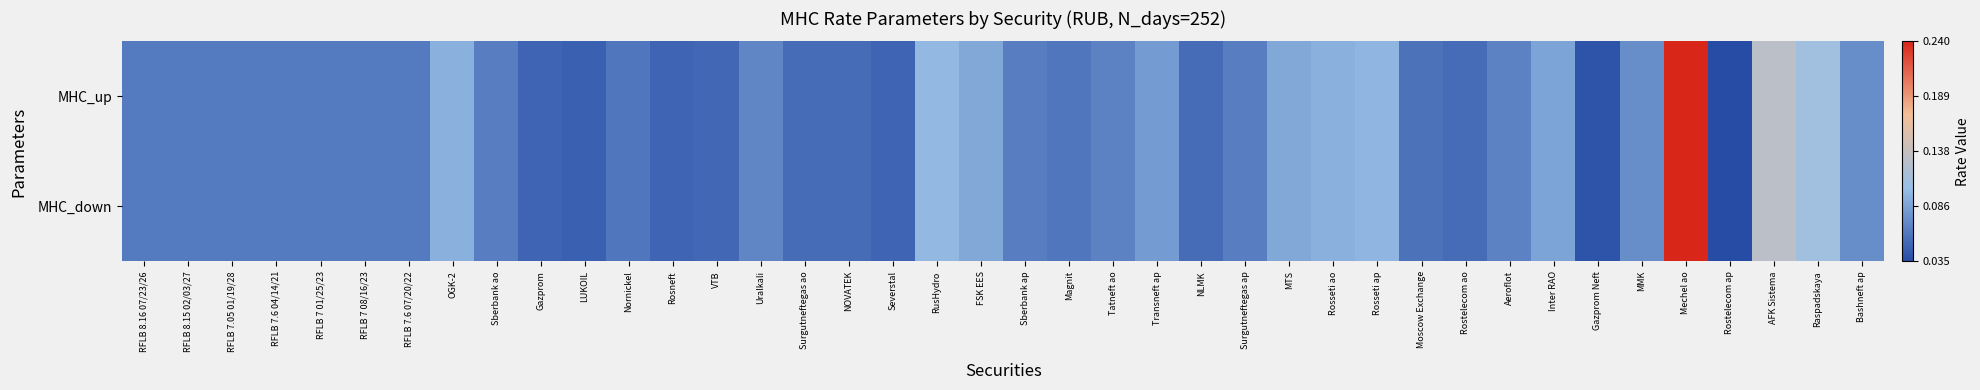

Reading left to right, transcribe all the data shown in this chart.

MHC_up: RFLB 8.16 07/23/26=0.1	RFLB 8.15 02/03/27=0.1	RFLB 7.05 01/19/28=0.1	RFLB 7.6 04/14/21=0.1	RFLB 7 01/25/23=0.1	RFLB 7 08/16/23=0.1	RFLB 7.6 07/20/22=0.1	OGK-2=0.3	Sberbank ao=0.1	Gazprom=0.1	LUKOIL=0.1	Nornickel=0.1	Rosneft=0.1	VTB=0.1	Uralkali=0.2	Surgutneftegas ao=0.1	NOVATEK=0.1	Severstal=0.1	RusHydro=0.3	FSK EES=0.3	Sberbank ap=0.1	Magnit=0.1	Tatneft ao=0.2	Transneft ap=0.2	NLMK=0.1	Surgutneftegas ap=0.1	MTS=0.3	Rosseti ao=0.3	Rosseti ap=0.3	Moscow Exchange=0.1	Rostelecom ao=0.1	Aeroflot=0.2	Inter RAO=0.3	Gazprom Neft=0.0	MMK=0.2	Mechel ao=1.0	Rostelecom ap=0.0	AFK Sistema=0.5	Raspadskaya=0.4	Bashneft ap=0.2
MHC_down: RFLB 8.16 07/23/26=0.1	RFLB 8.15 02/03/27=0.1	RFLB 7.05 01/19/28=0.1	RFLB 7.6 04/14/21=0.1	RFLB 7 01/25/23=0.1	RFLB 7 08/16/23=0.1	RFLB 7.6 07/20/22=0.1	OGK-2=0.3	Sberbank ao=0.1	Gazprom=0.1	LUKOIL=0.1	Nornickel=0.1	Rosneft=0.1	VTB=0.1	Uralkali=0.2	Surgutneftegas ao=0.1	NOVATEK=0.1	Severstal=0.1	RusHydro=0.3	FSK EES=0.3	Sberbank ap=0.1	Magnit=0.1	Tatneft ao=0.2	Transneft ap=0.2	NLMK=0.1	Surgutneftegas ap=0.1	MTS=0.3	Rosseti ao=0.3	Rosseti ap=0.3	Moscow Exchange=0.1	Rostelecom ao=0.1	Aeroflot=0.2	Inter RAO=0.3	Gazprom Neft=0.0	MMK=0.2	Mechel ao=1.0	Rostelecom ap=0.0	AFK Sistema=0.5	Raspadskaya=0.4	Bashneft ap=0.2